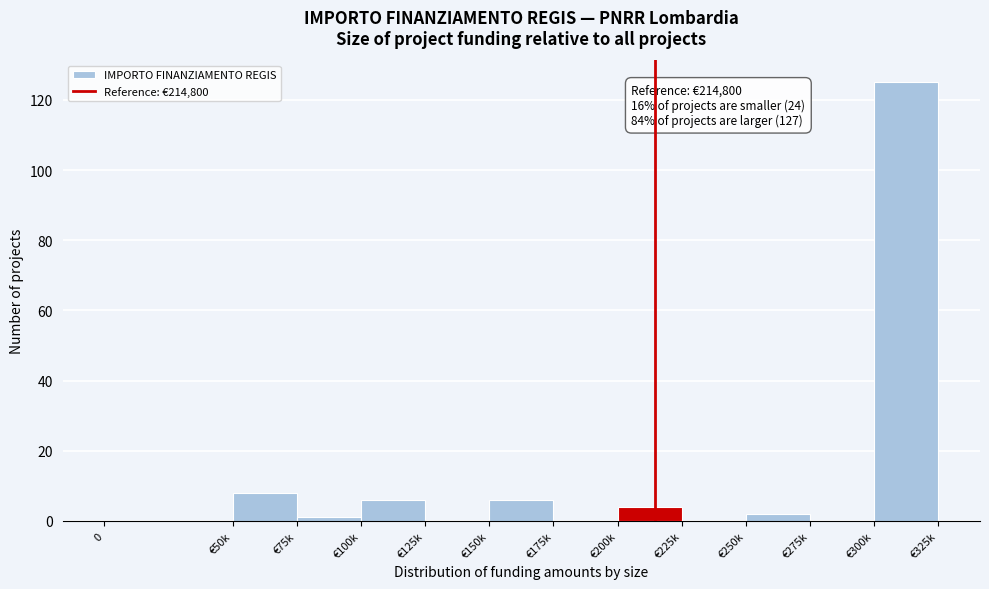

Reading left to right, transcribe all the data shown in this chart.

0=0	€50k=8	€75k=1	€100k=6	€125k=0	€150k=6	€175k=0	€200k=4	€225k=0	€250k=2	€275k=0	€300k=125